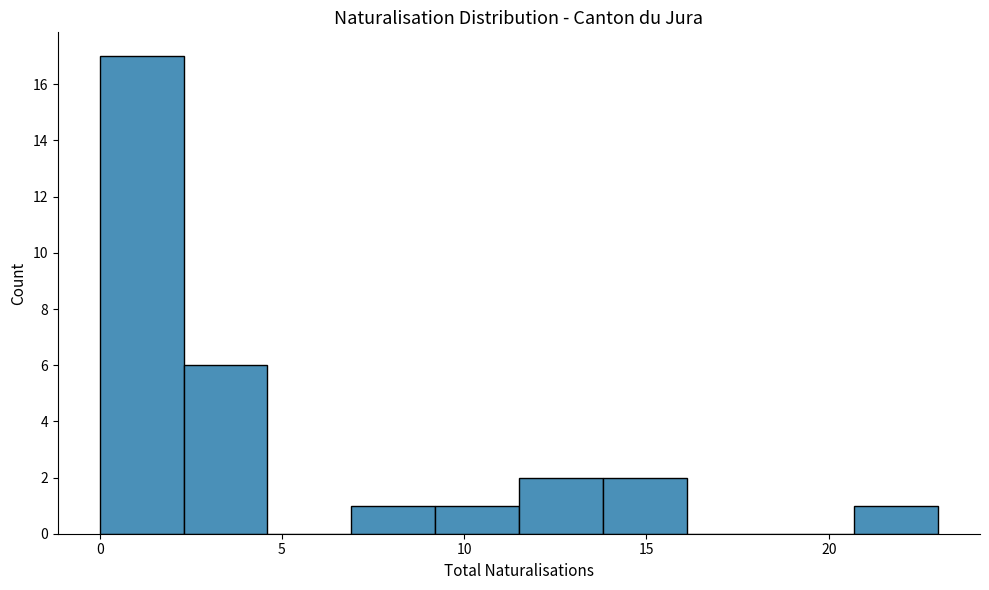

How tall is the bar that spans 9.2 to 11.5 on the x-axis? Neither the bar edges nor the heights are printed on the chart, so give them approximately, as read against the axes.

1